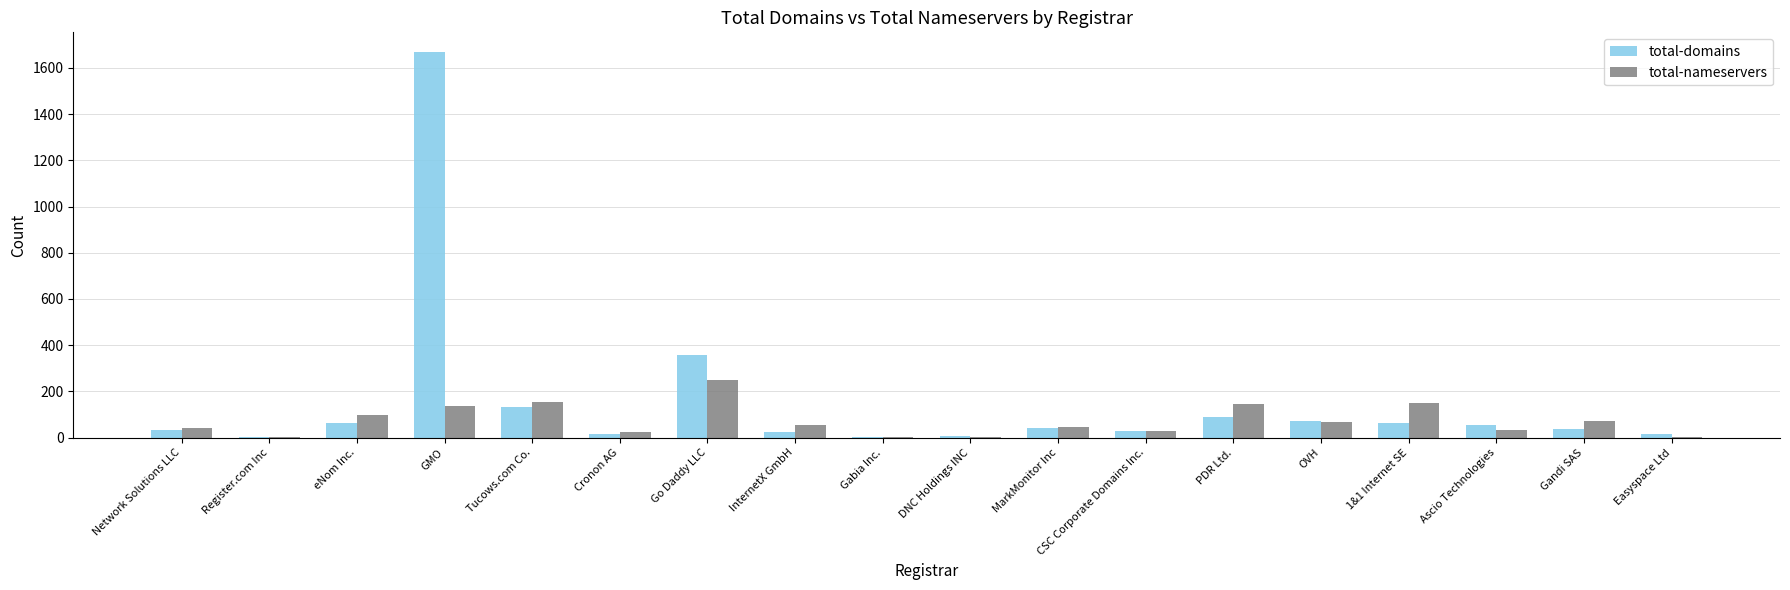

Is the value of total-domains at Ascio Technologies greater than the value of total-nameservers at eNom Inc.?

No